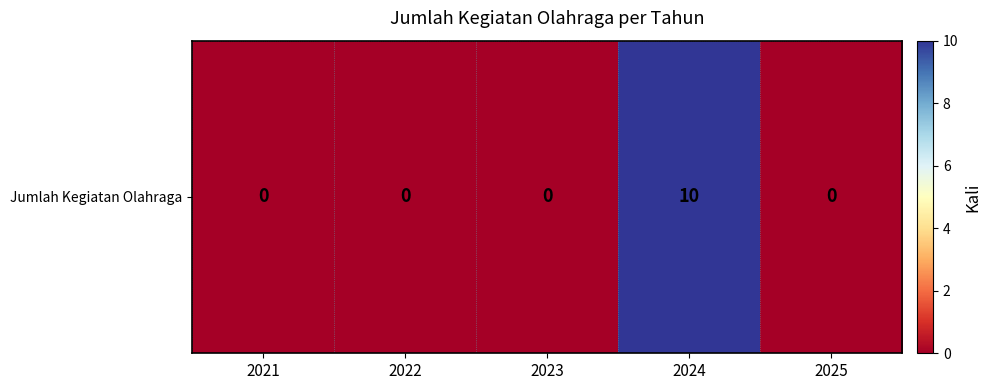

What is the difference between the maximum and minimum values?

10